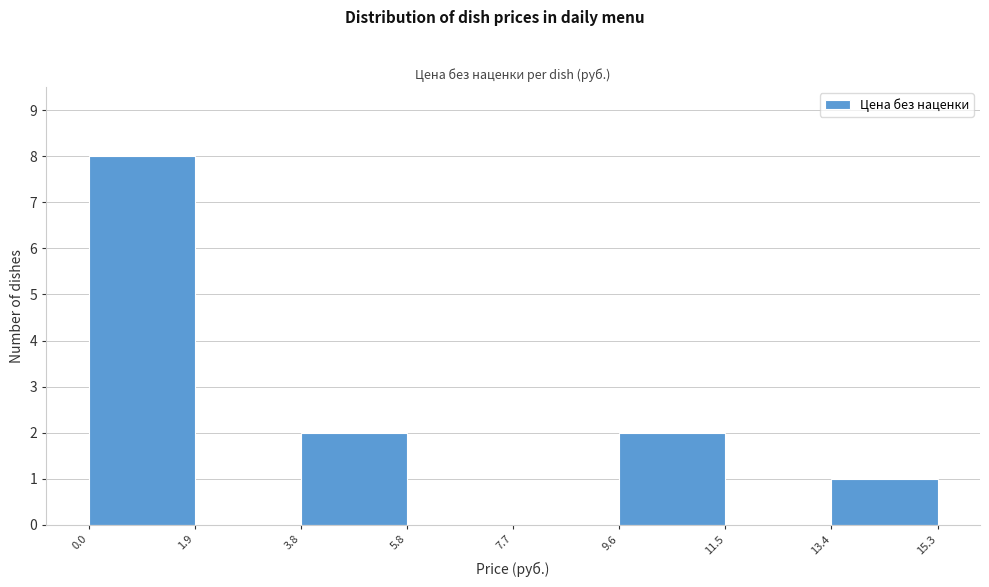

Reading left to right, list every bar in this chart as the range it spans on the x-axis followed by its height. The values are not printed on the chart, so give them approximately, as read against the axis.

0.0 to 1.9: 8
1.9 to 3.8: 0
3.8 to 5.8: 2
5.8 to 7.7: 0
7.7 to 9.6: 0
9.6 to 11.5: 2
11.5 to 13.4: 0
13.4 to 15.3: 1